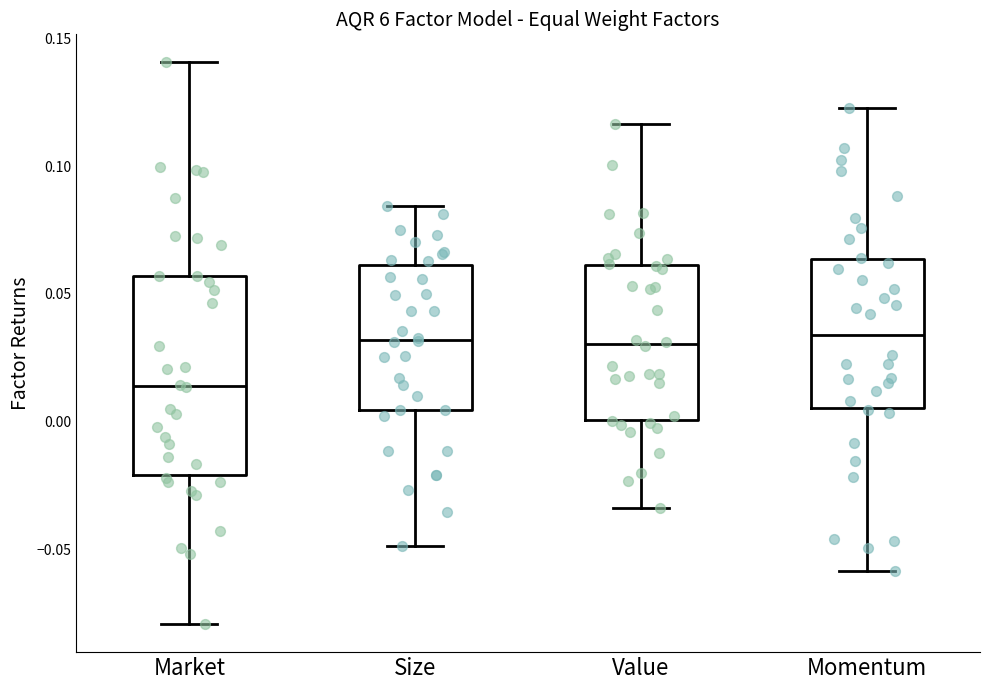

Reading left to right, read every box against the y-axis: the position of its median line, the range the box covers, and the ends of its whiskers. The values are not printed on the chart, so give them approximately, as read against the axis.

Market: median 0.015, box -0.020 to 0.055, whiskers -0.080 to 0.140
Size: median 0.030, box 0.005 to 0.060, whiskers -0.050 to 0.085
Value: median 0.030, box 0.000 to 0.060, whiskers -0.035 to 0.115
Momentum: median 0.035, box 0.005 to 0.065, whiskers -0.060 to 0.125